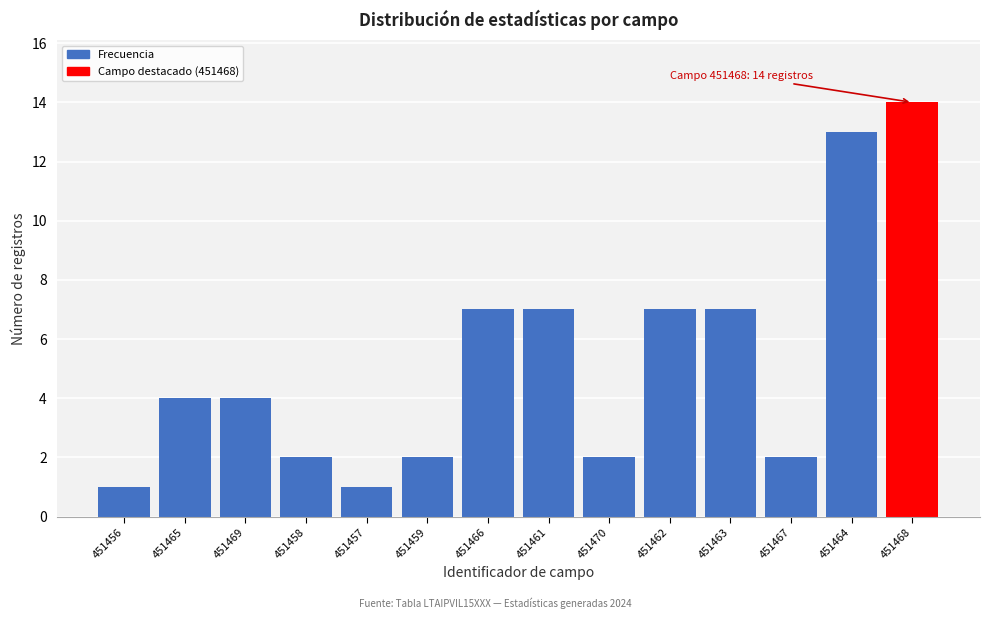

Reading left to right, extract all data points from this chart.

1	4	4	2	1	2	7	7	2	7	7	2	13	14